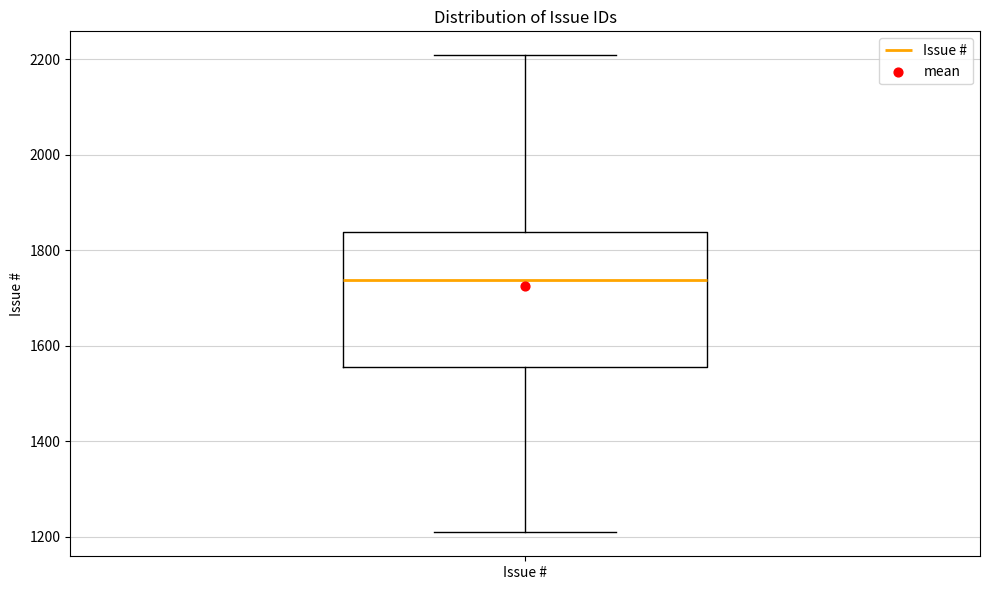

Transcribe this box plot: give where the median line is, the range the box spans, and where the two whiskers end, as read against the y-axis. The values are not printed on the chart, so give them approximately, as read against the axis.

median 1740, box 1560 to 1840, whiskers 1200 to 2200